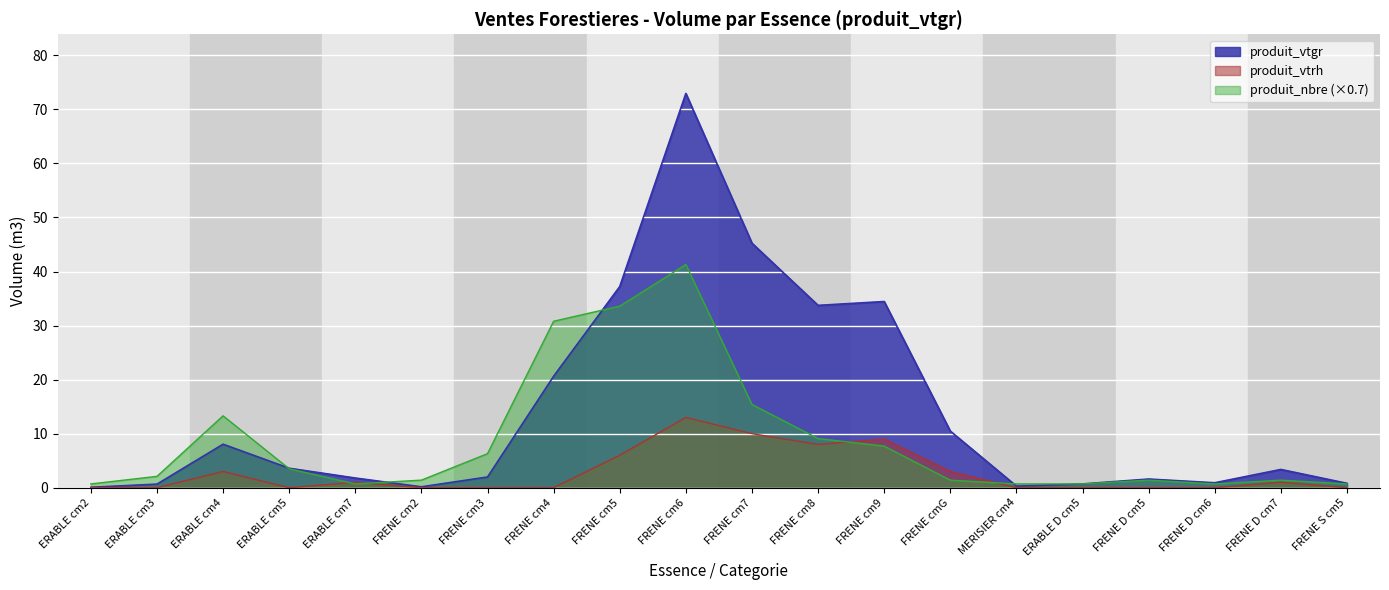

Between FRENE cm8 and FRENE D cm6, which series saw the biggest shift?

produit_vtgr